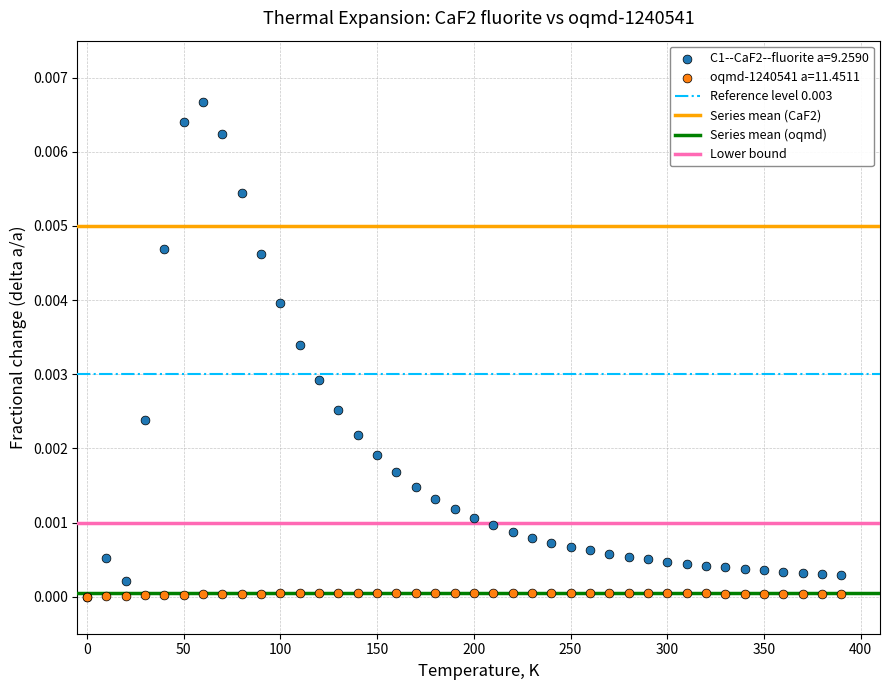

Which series has the widest spread of Y values?

C1--CaF2--fluorite a=9.2590